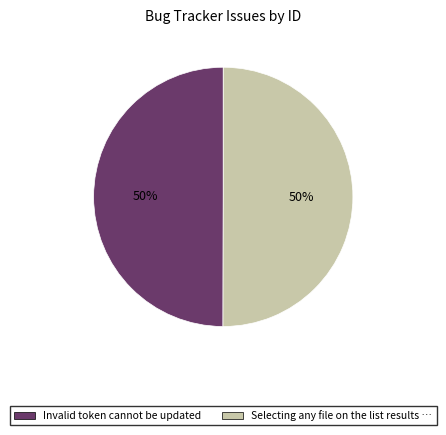

Count the number of slices in the pie.

2